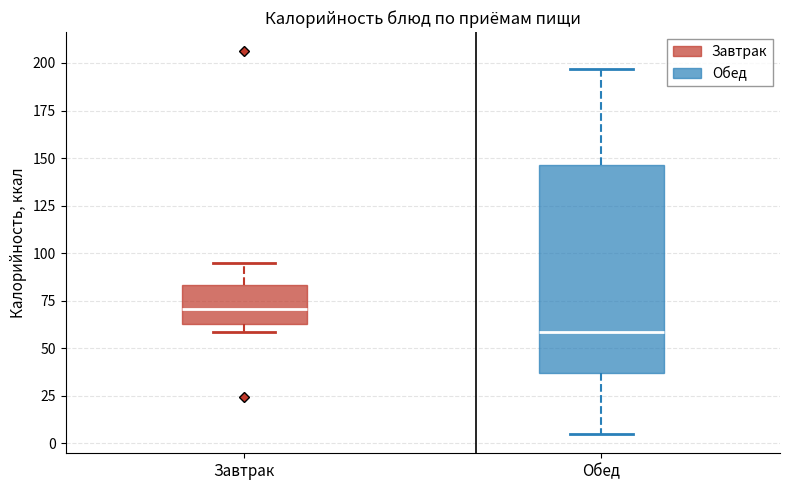

Which box is the tallest, from its lower edge to its upper edge?

Обед